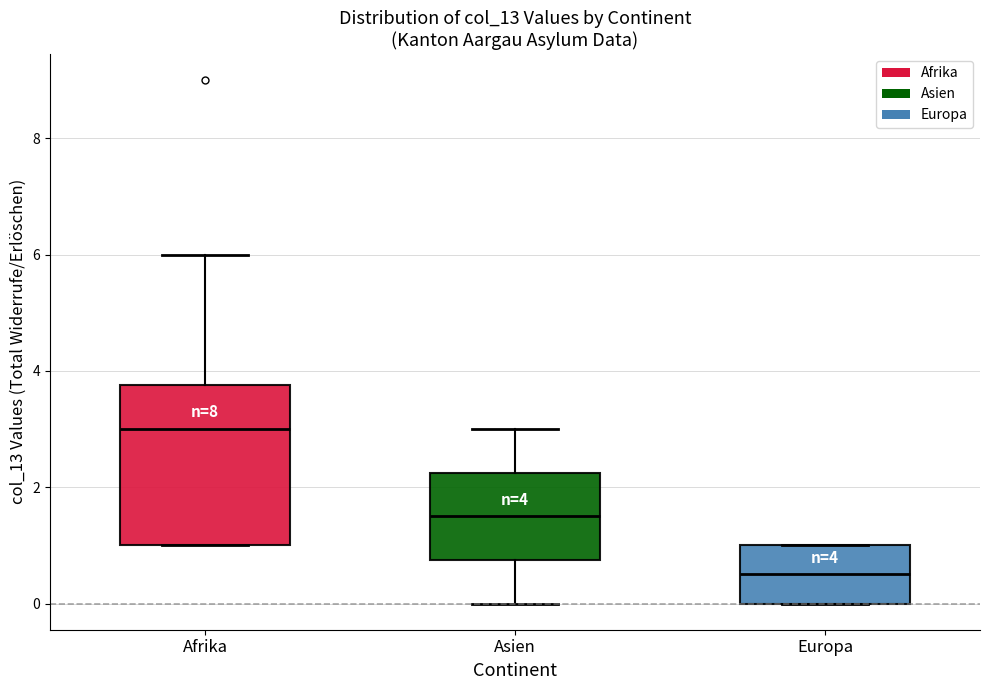

Which box has the lowest median line?

Europa